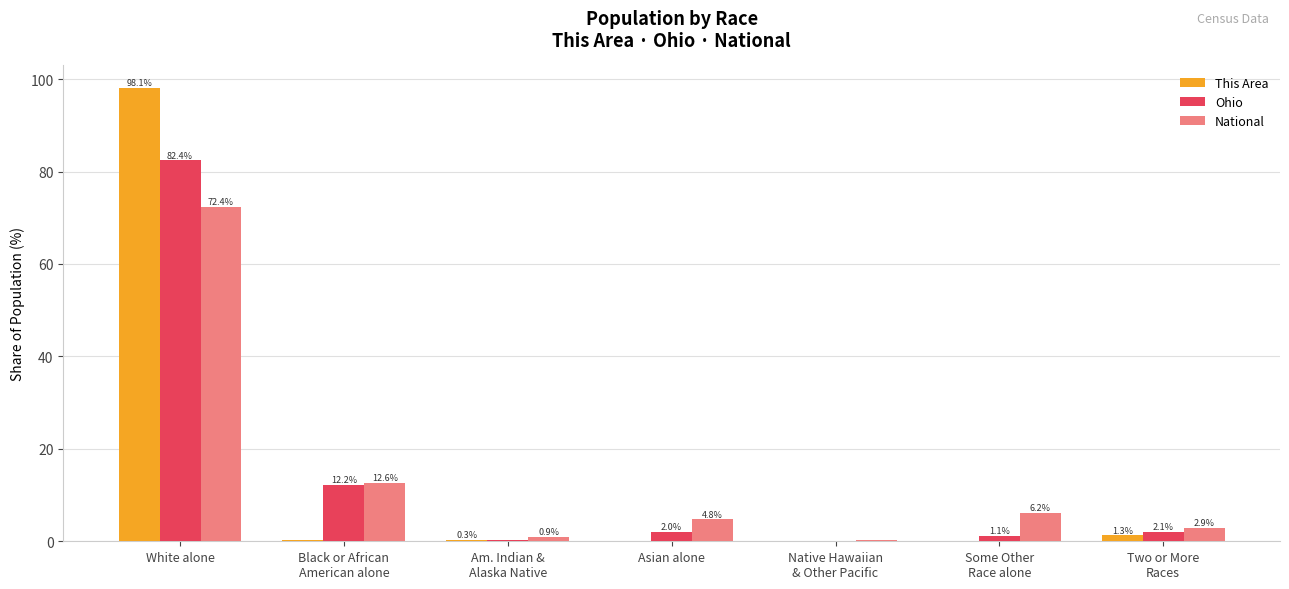

What is the maximum value shown in the chart?

98.1